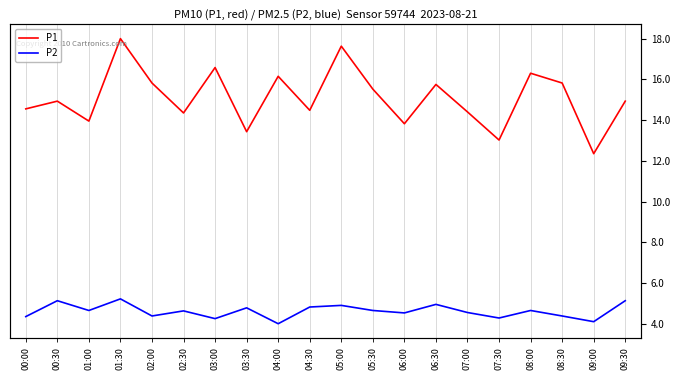

True or false: P1 has more than 2 points higher than both neighbors.

True